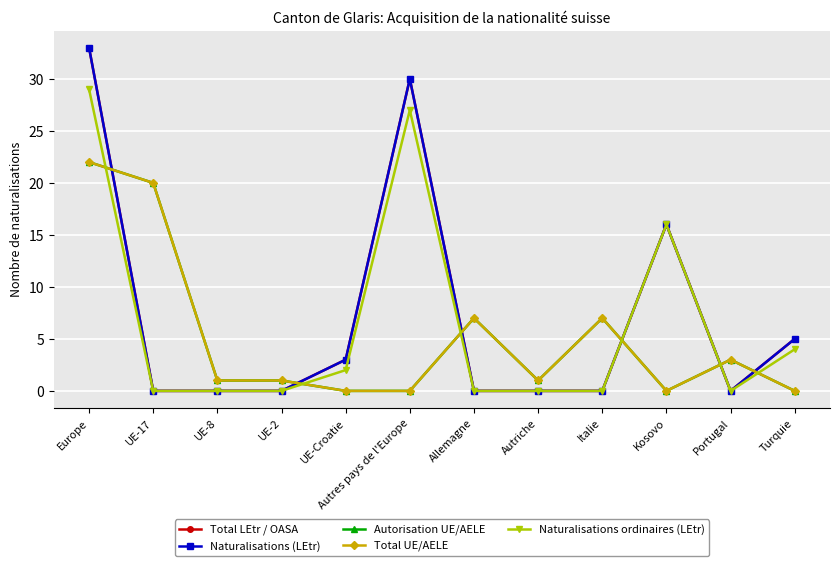

Is this an area chart (filled region under the line)?

No